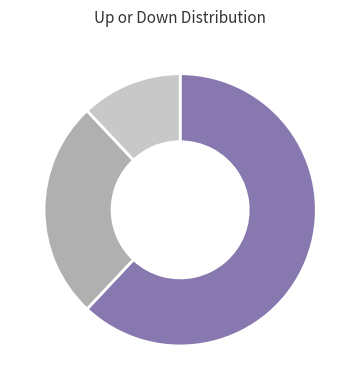

Is there a majority slice in this chart?

Yes